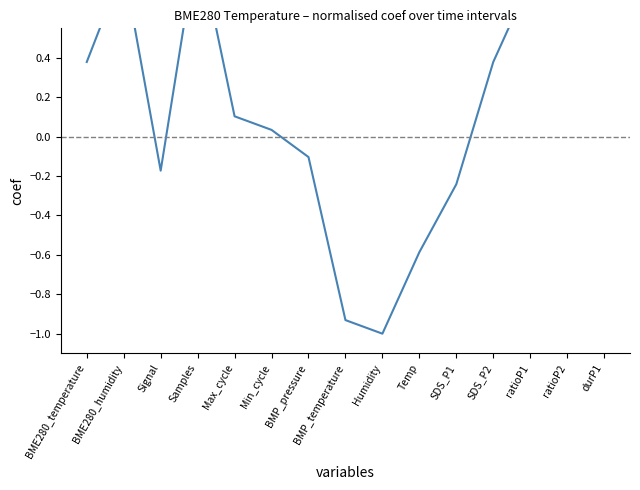

Does the chart have visible grid lines?

No